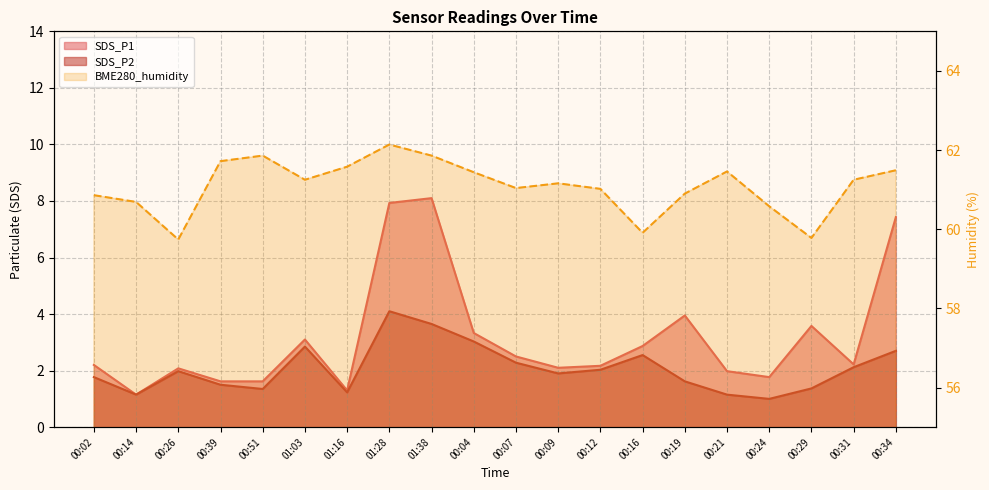

What position from the left is 00:26?

3